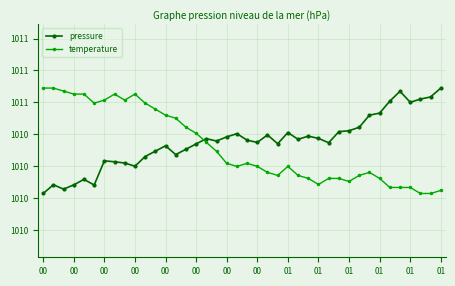

What is the difference between the maximum and minimum values in the temperature series?

0.8